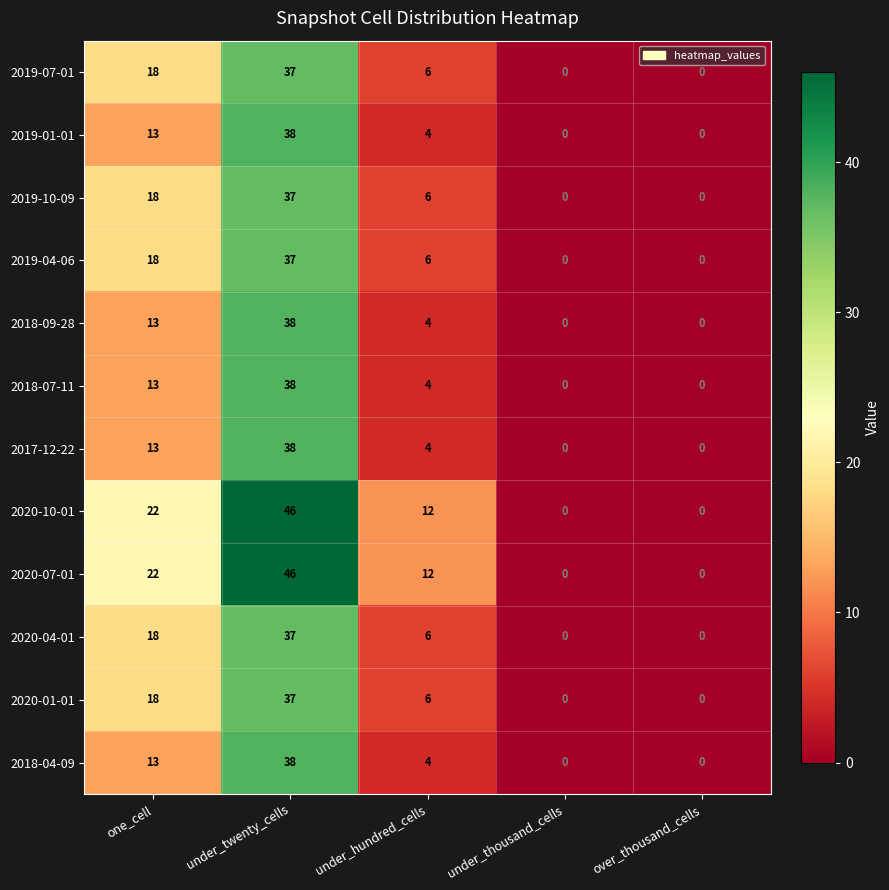

Is it true that 2019-01-01 equals 13 at one_cell?

True